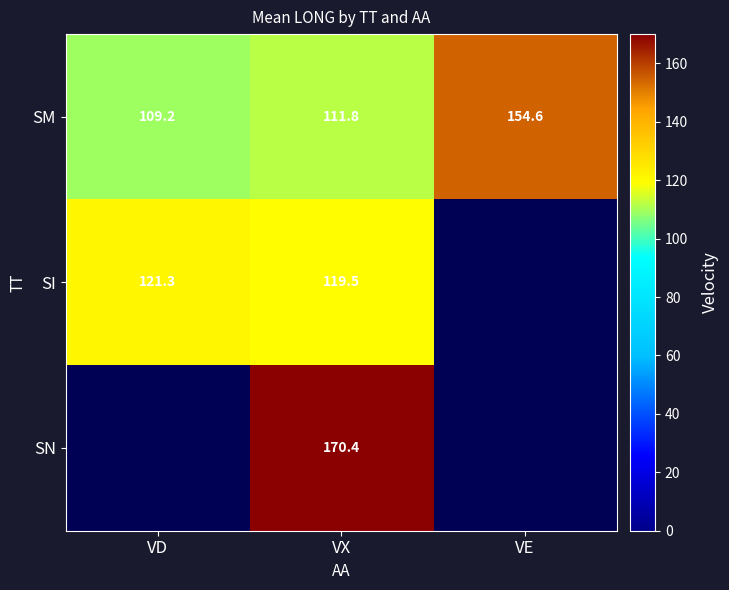

What is the sum of all SM values?

375.6